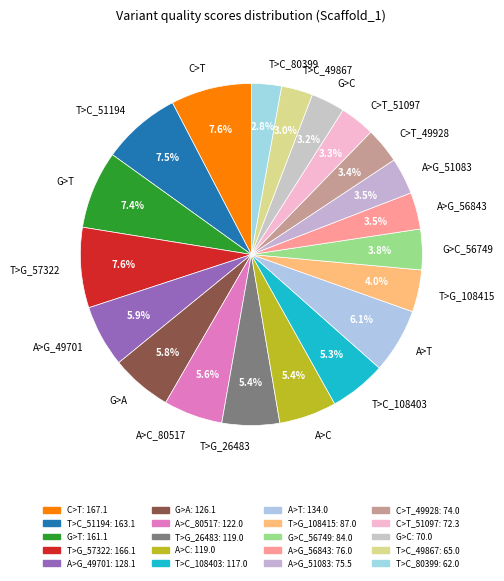

Do C>T_49928 and T>C_49867 together represent more than half of the pie?

No